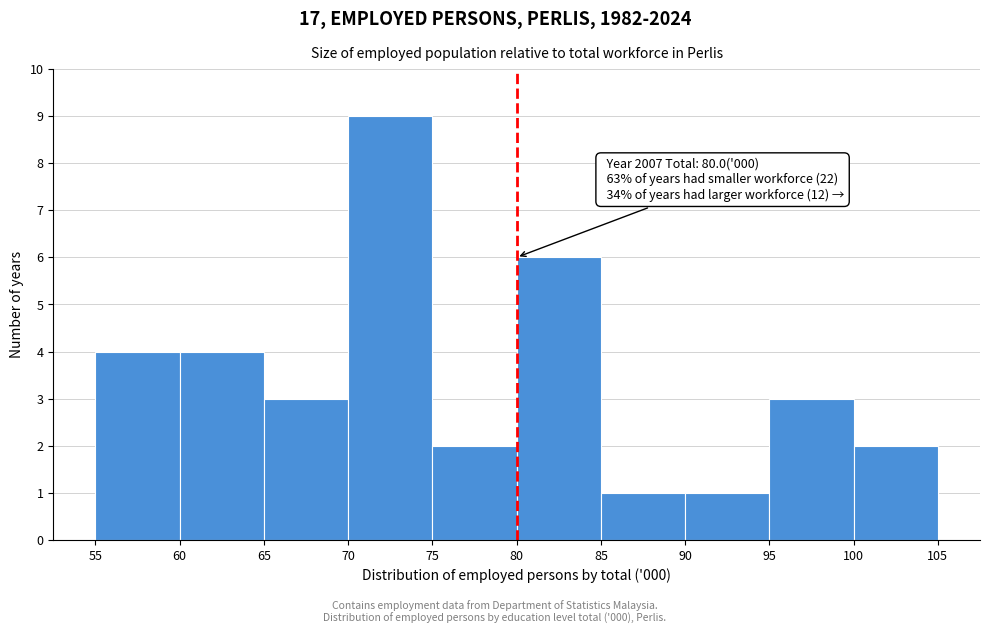

Which range on the x-axis has the tallest bar?

70 to 75